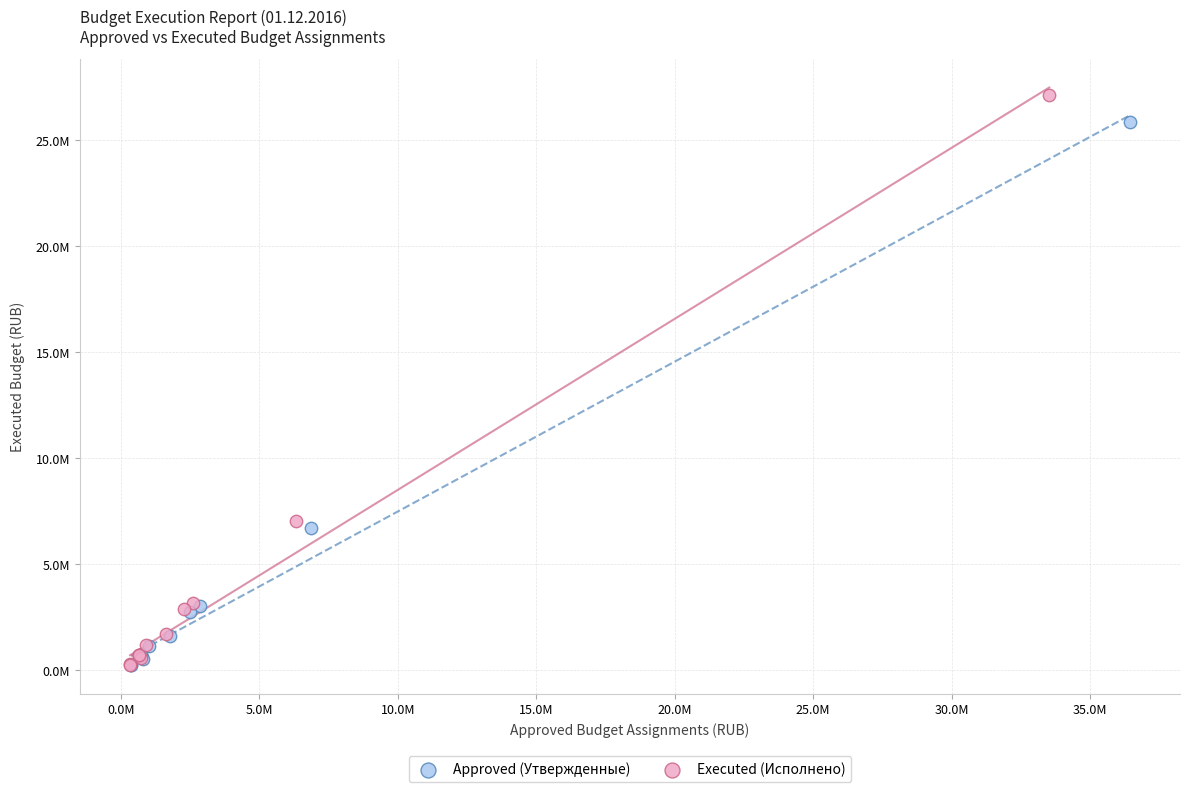

What are all the series names shown in the legend?

Approved (Утвержденные), Executed (Исполнено)